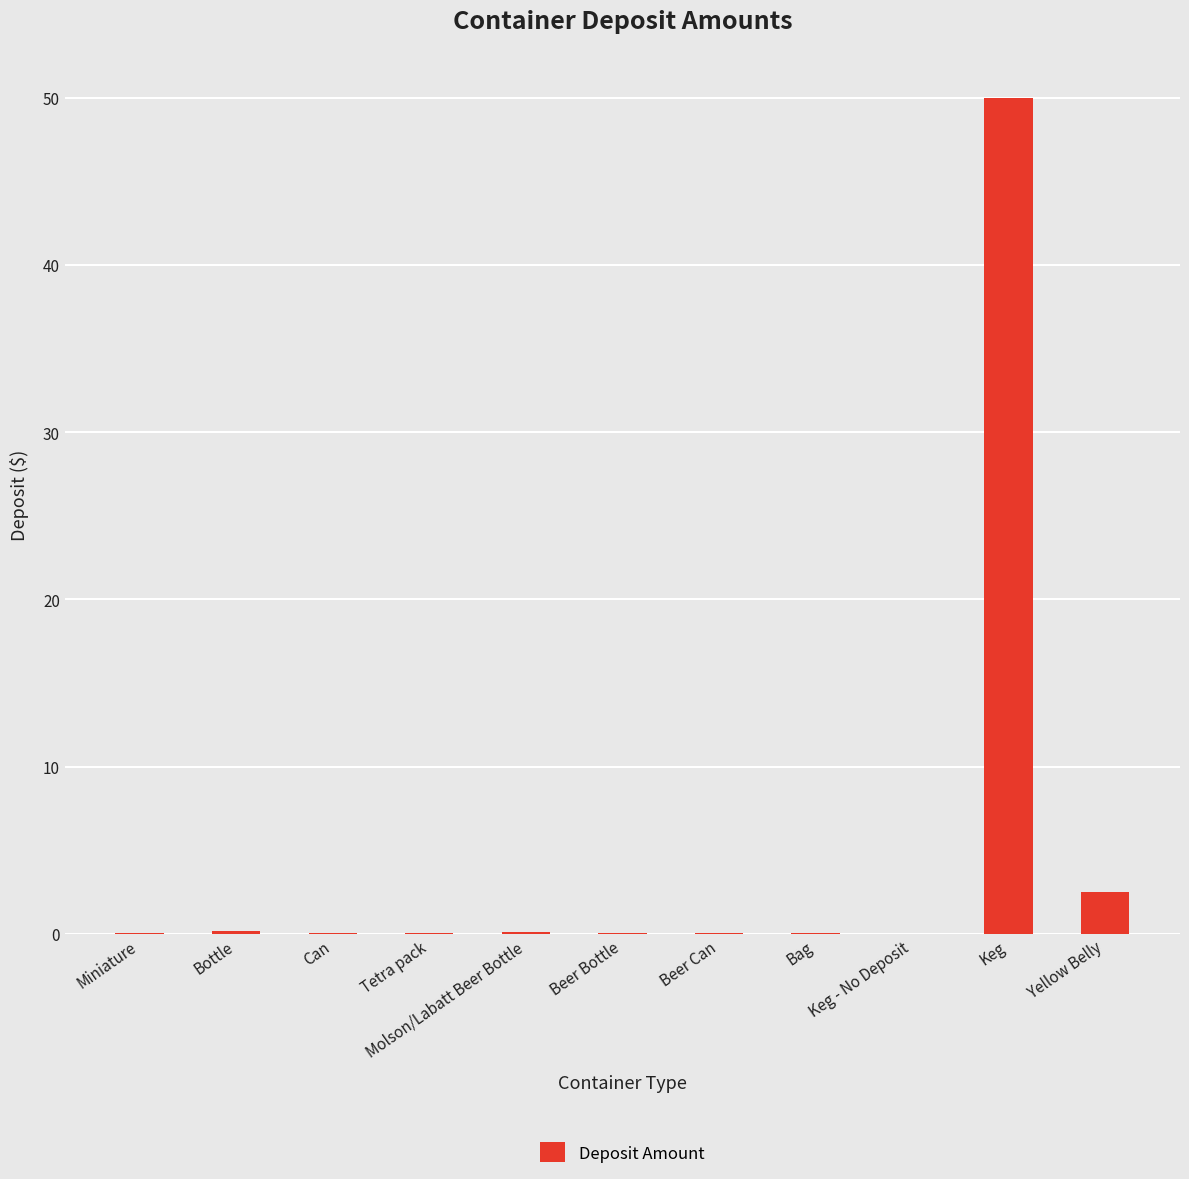

What is the sum of all values?

53.3